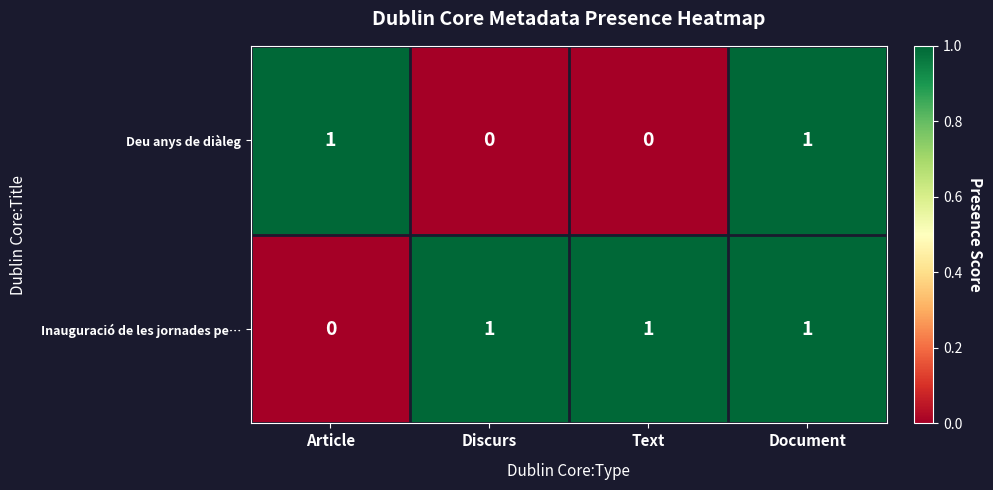

True or false: Deu anys de diàleg has a value of 1 at Article.

True